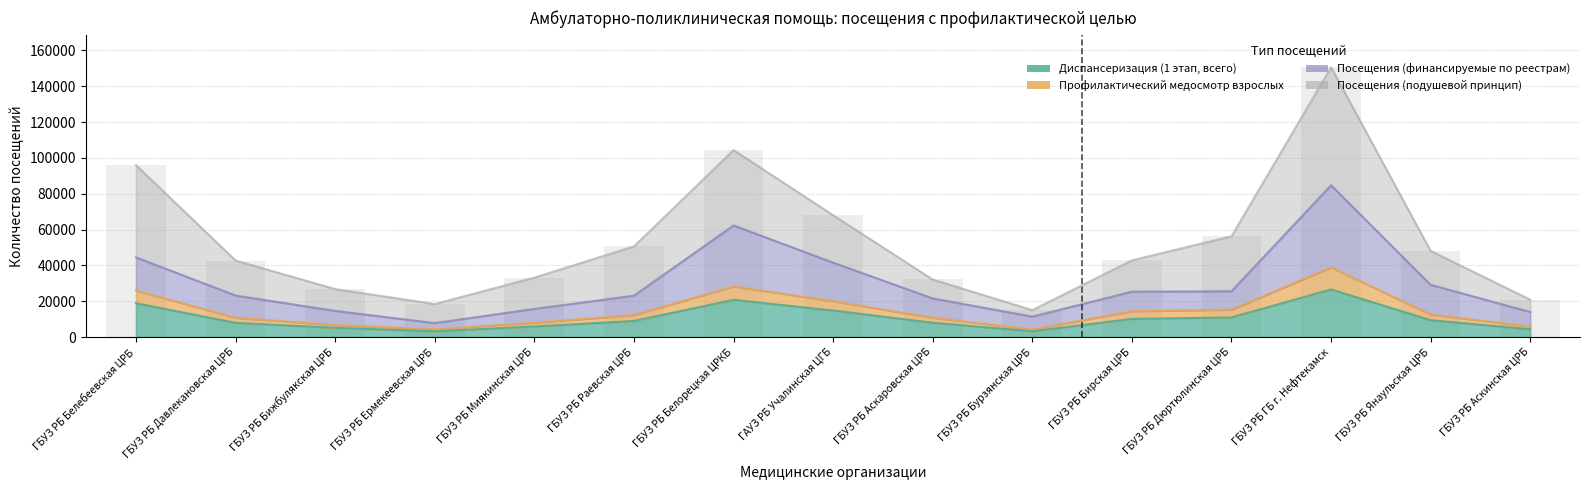

What is the value of the Профилактический медосмотр взрослых bar at the 10th from the left?

4274